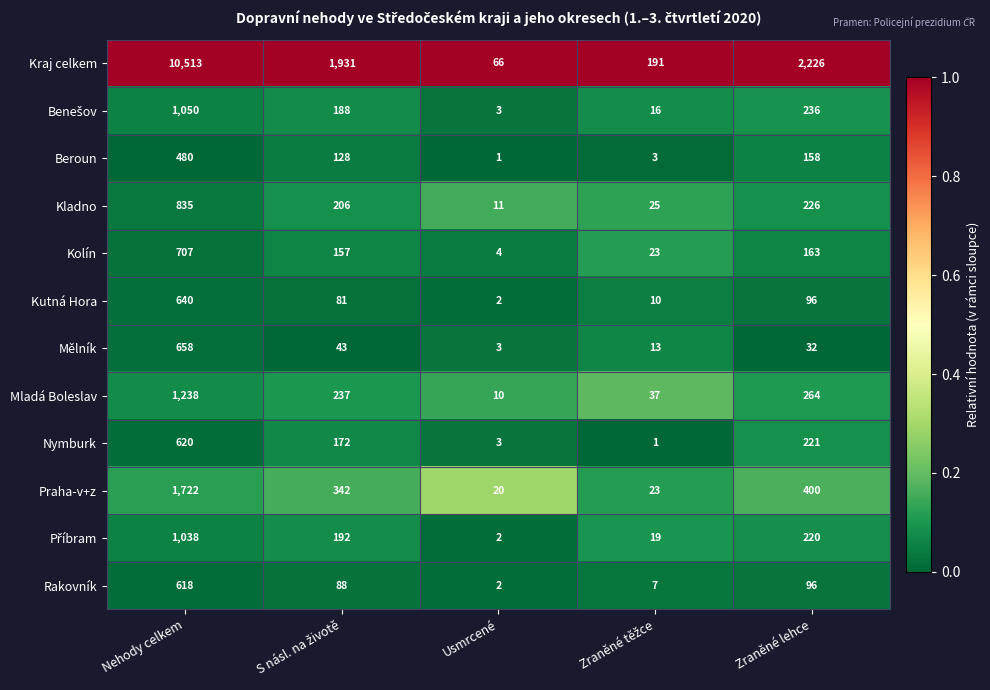

What is the difference between the second highest and minimum values in the Praha-v+z series?

380